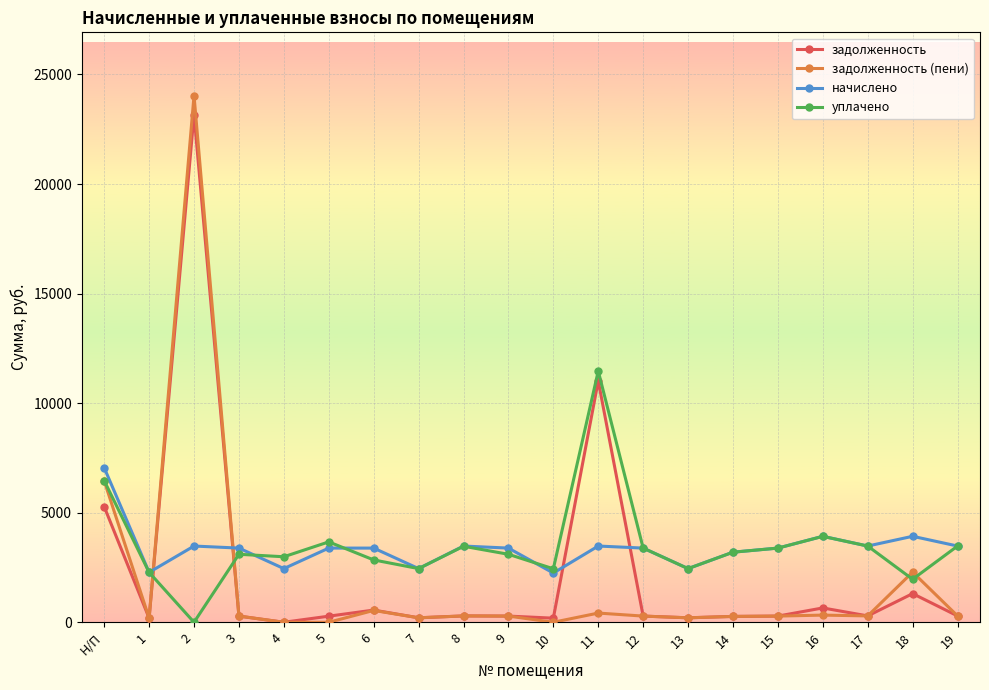

Is it true that задолженность equals 7497.5 at Н/П?

False